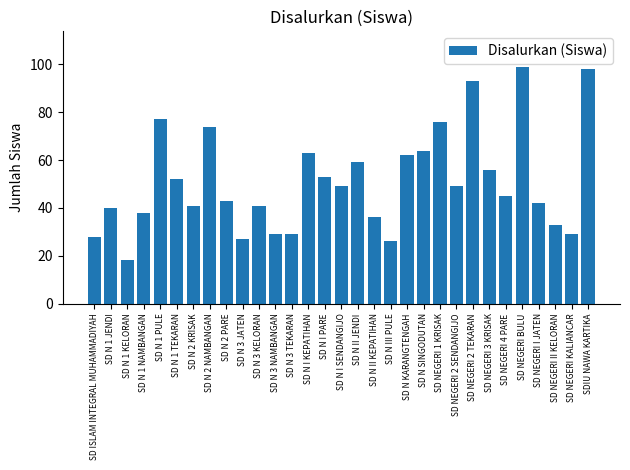

What is the sum of all values?

1569